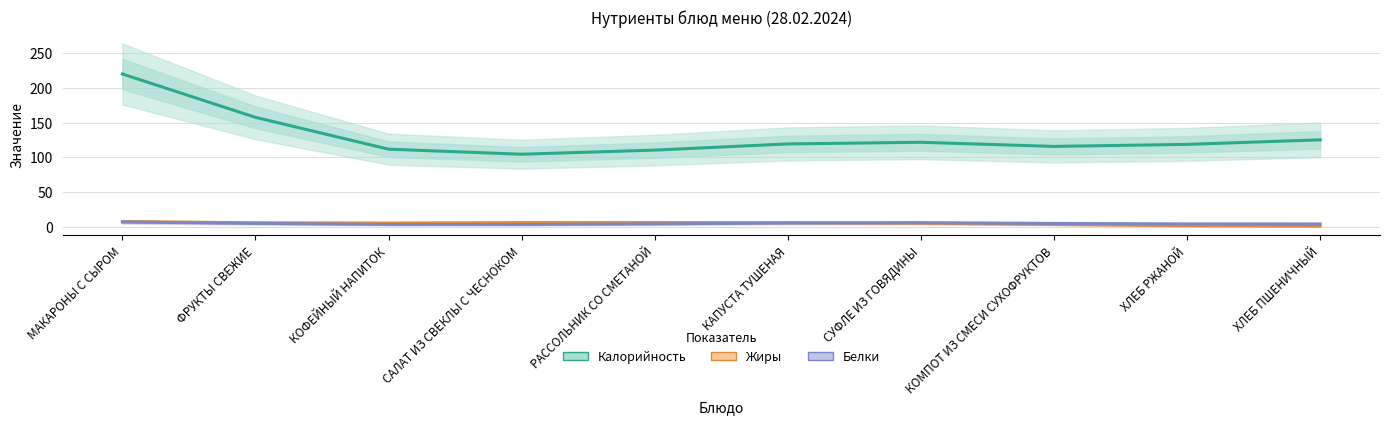

The Жиры series shows 6.6 at СУФЛЕ ИЗ ГОВЯДИНЫ. True or false?

False